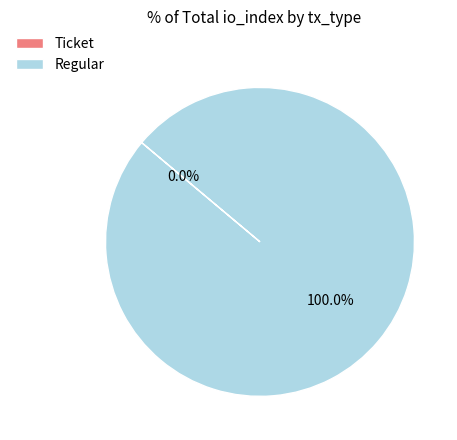

To the nearest percent, what is the average slice percentage?

50%